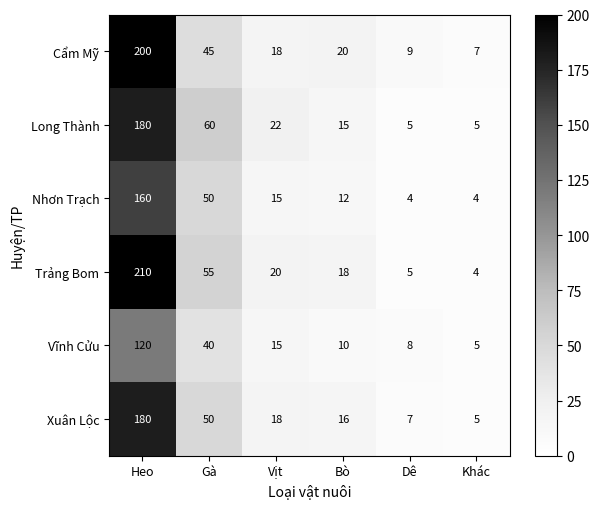

What is the difference between the Cẩm Mỹ values at Gà and Khác?

38